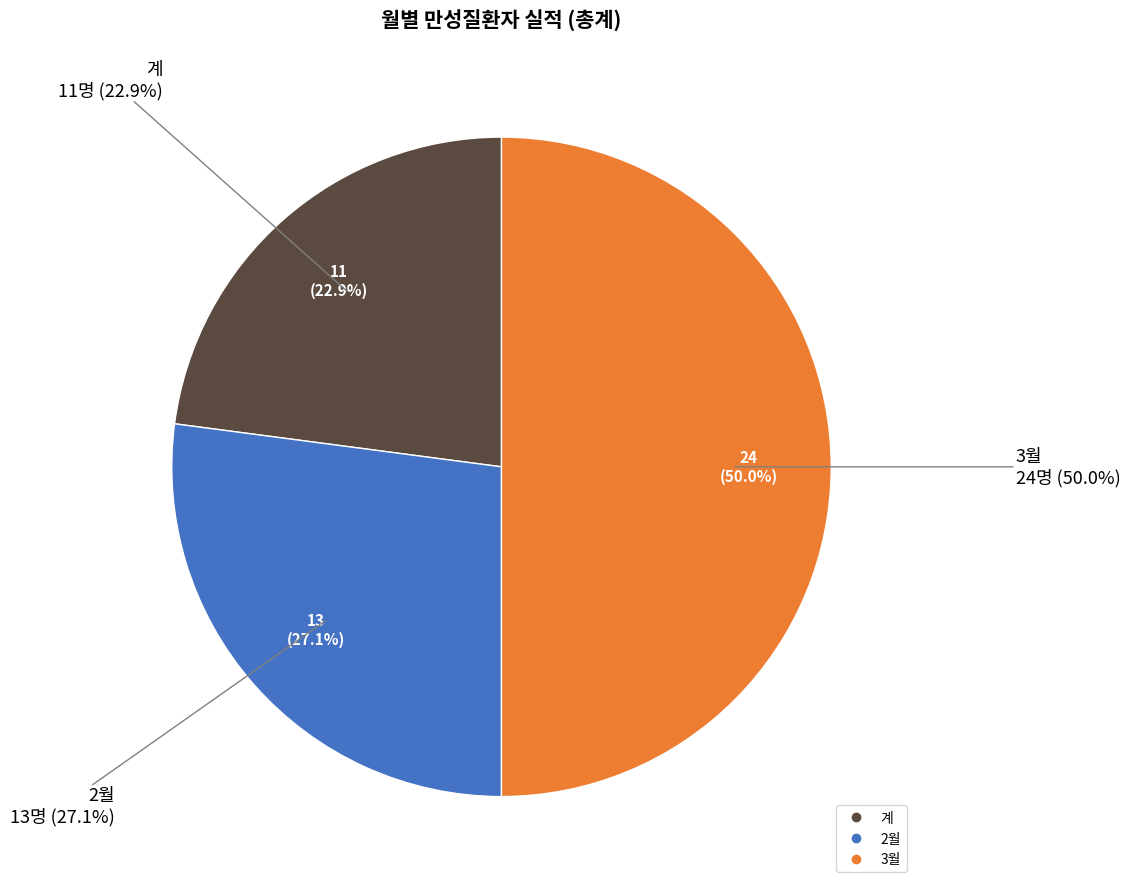

Between 3월 and 계, which is larger?

3월